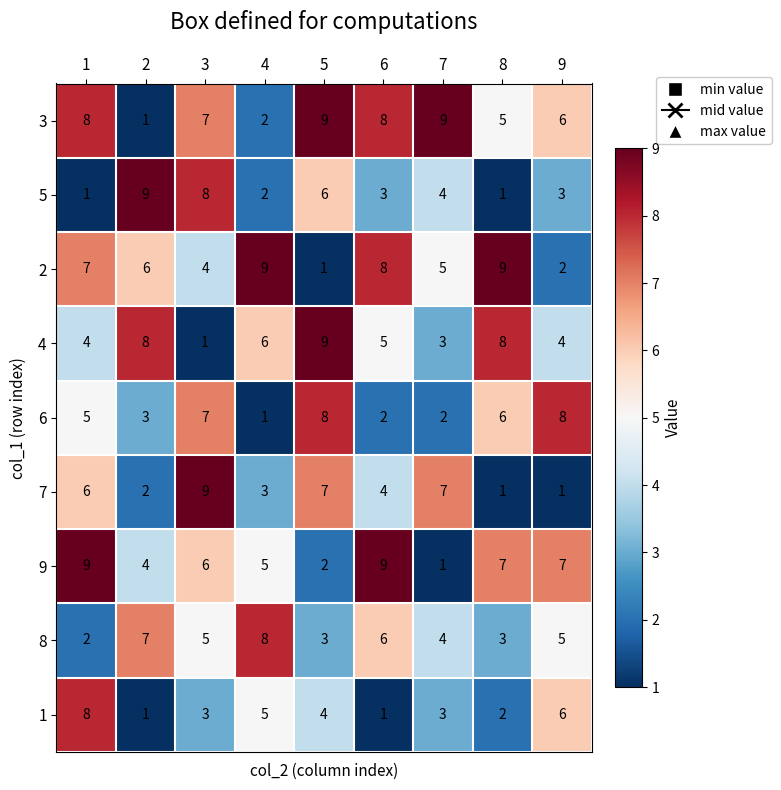

Which series has the largest total across all categories?

3